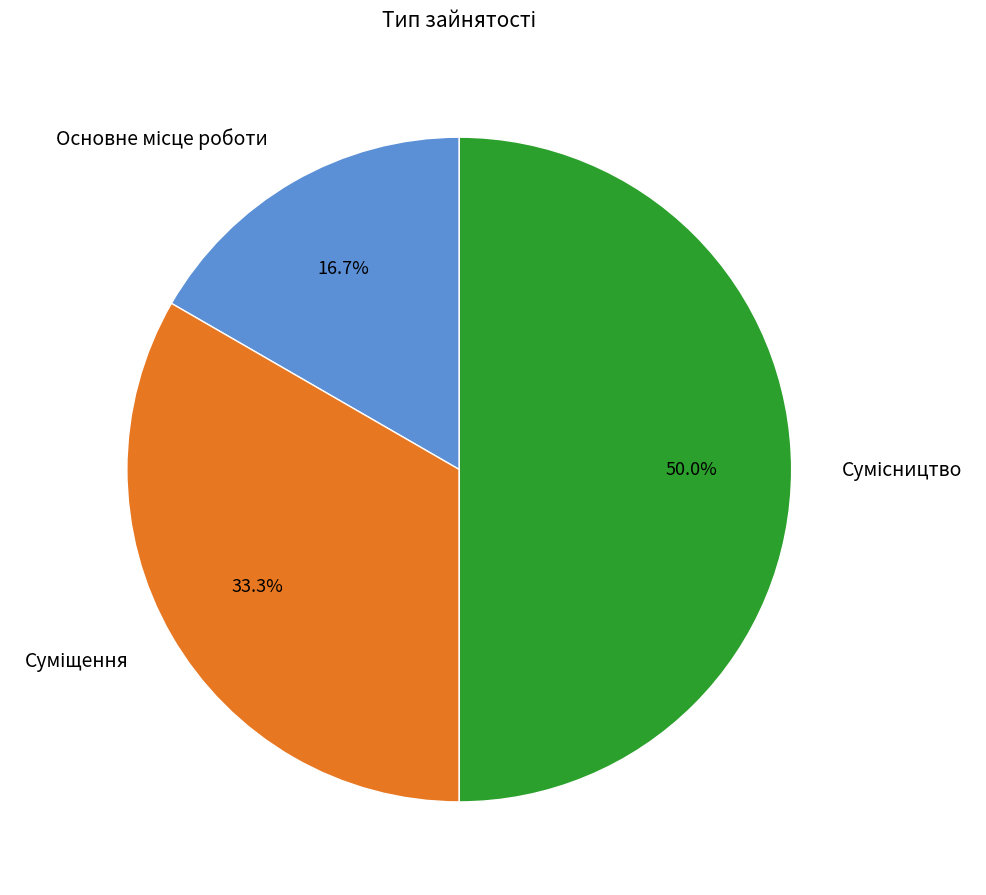

Count the number of slices in the pie.

3